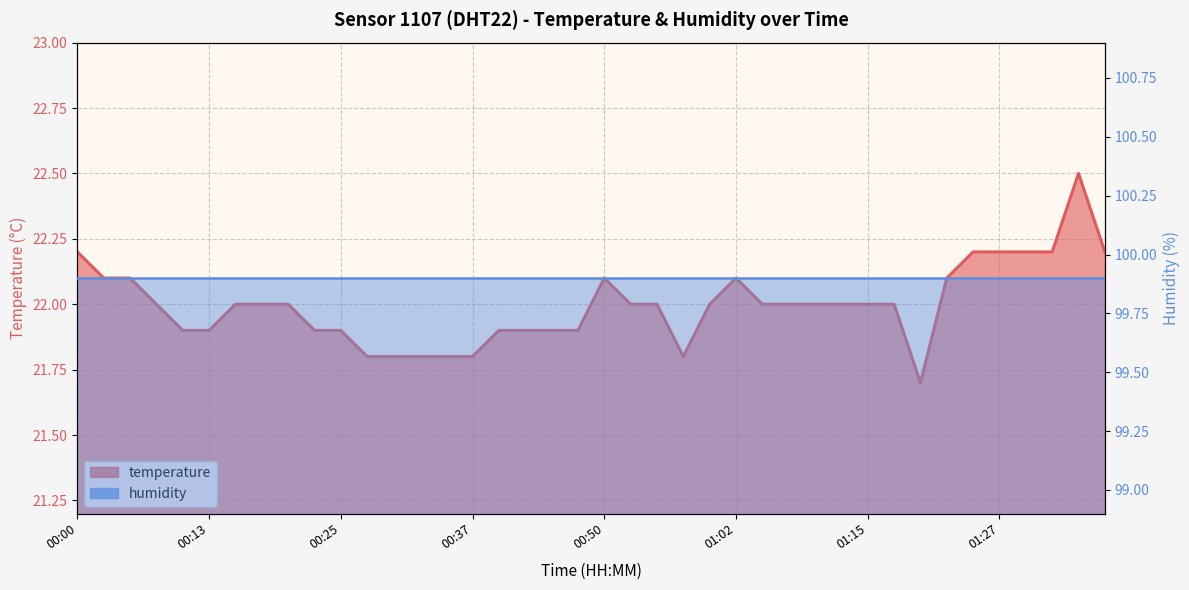

Is it true that temperature equals 9.2 at 21?

False